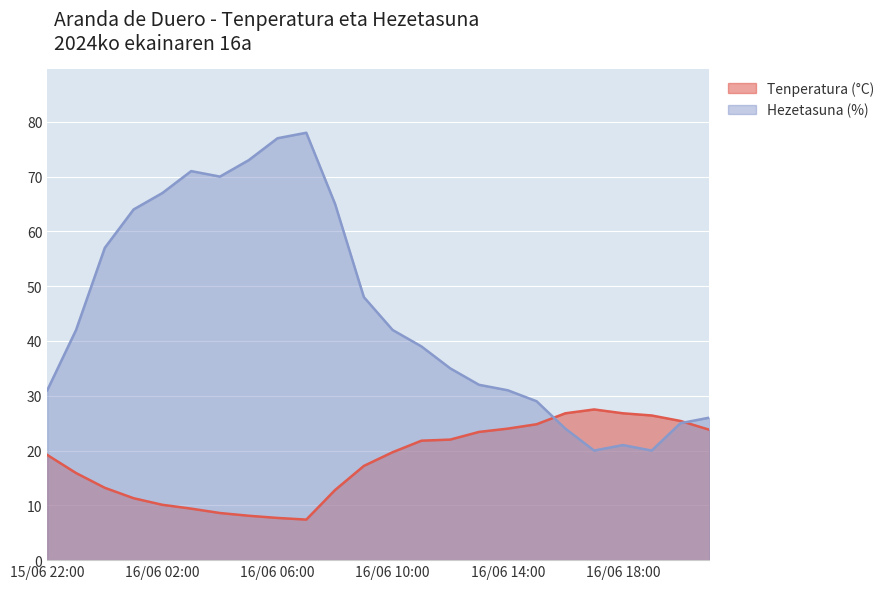

Reading left to right, list all the values displayed in this chart.

Tenperatura (°C): 15/06 22:00=19.2	15/06 23:00=15.9	16/06 00:00=13.2	16/06 01:00=11.3	16/06 02:00=10.1	16/06 03:00=9.4	16/06 04:00=8.6	16/06 05:00=8.1	16/06 06:00=7.7	16/06 07:00=7.4	16/06 08:00=12.8	16/06 09:00=17.2	16/06 10:00=19.7	16/06 11:00=21.8	16/06 12:00=22.0	16/06 13:00=23.4	16/06 14:00=24.0	16/06 15:00=24.8	16/06 16:00=26.8	16/06 17:00=27.5	16/06 18:00=26.8	16/06 19:00=26.4	16/06 20:00=25.4	16/06 21:00=23.8
Hezetasuna (%): 15/06 22:00=31.0	15/06 23:00=42.0	16/06 00:00=57.0	16/06 01:00=64.0	16/06 02:00=67.0	16/06 03:00=71.0	16/06 04:00=70.0	16/06 05:00=73.0	16/06 06:00=77.0	16/06 07:00=78.0	16/06 08:00=65.0	16/06 09:00=48.0	16/06 10:00=42.0	16/06 11:00=39.0	16/06 12:00=35.0	16/06 13:00=32.0	16/06 14:00=31.0	16/06 15:00=29.0	16/06 16:00=24.0	16/06 17:00=20.0	16/06 18:00=21.0	16/06 19:00=20.0	16/06 20:00=25.0	16/06 21:00=26.0